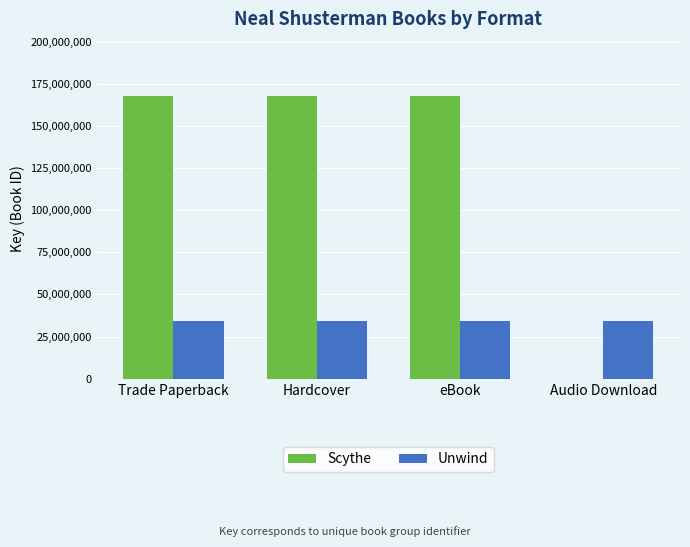

What is the highest value of the Unwind series?

34293211